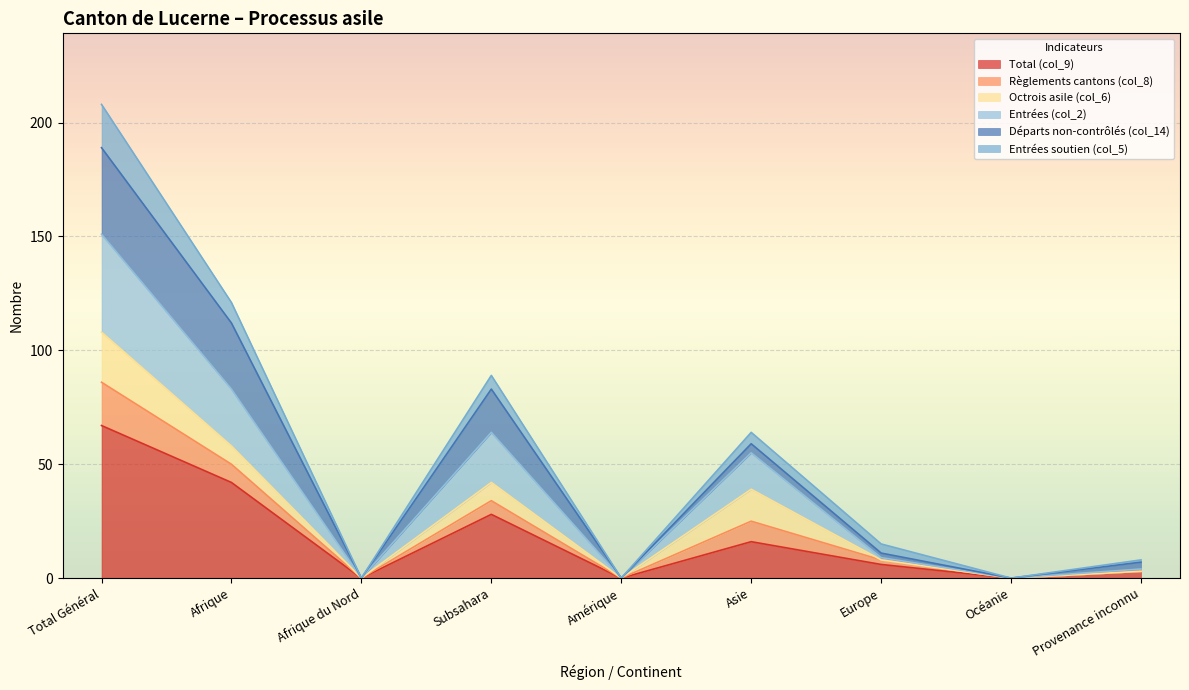

The value of Entrées soutien (col_5) at Afrique du Nord is 48. True or false?

False